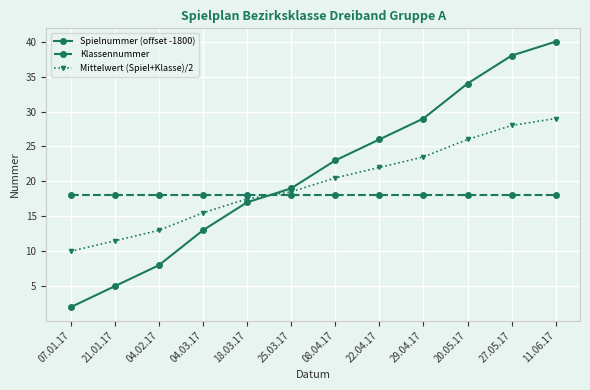

Reading left to right, what are all the values shown in this chart?

Spielnummer (offset -1800): 07.01.17=2.0	21.01.17=5.0	04.02.17=8.0	04.03.17=13.0	18.03.17=17.0	25.03.17=19.0	08.04.17=23.0	22.04.17=26.0	29.04.17=29.0	20.05.17=34.0	27.05.17=38.0	11.06.17=40.0
Klassennummer: 07.01.17=18.0	21.01.17=18.0	04.02.17=18.0	04.03.17=18.0	18.03.17=18.0	25.03.17=18.0	08.04.17=18.0	22.04.17=18.0	29.04.17=18.0	20.05.17=18.0	27.05.17=18.0	11.06.17=18.0
Mittelwert (Spiel+Klasse)/2: 07.01.17=10.0	21.01.17=11.5	04.02.17=13.0	04.03.17=15.5	18.03.17=17.5	25.03.17=18.5	08.04.17=20.5	22.04.17=22.0	29.04.17=23.5	20.05.17=26.0	27.05.17=28.0	11.06.17=29.0